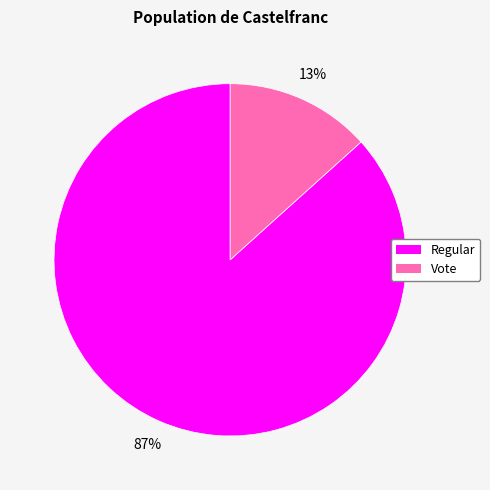

To the nearest percent, what is the combined percentage of Regular and Vote?

100%